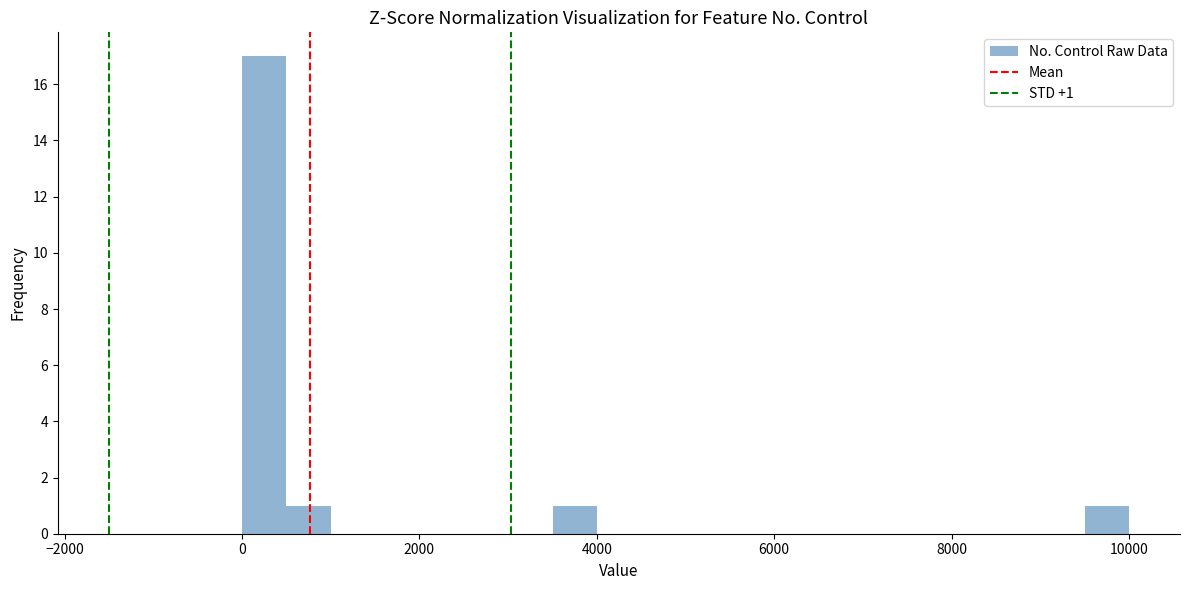

Read against the x-axis, roughly where is the centre of the tallest bar?

200